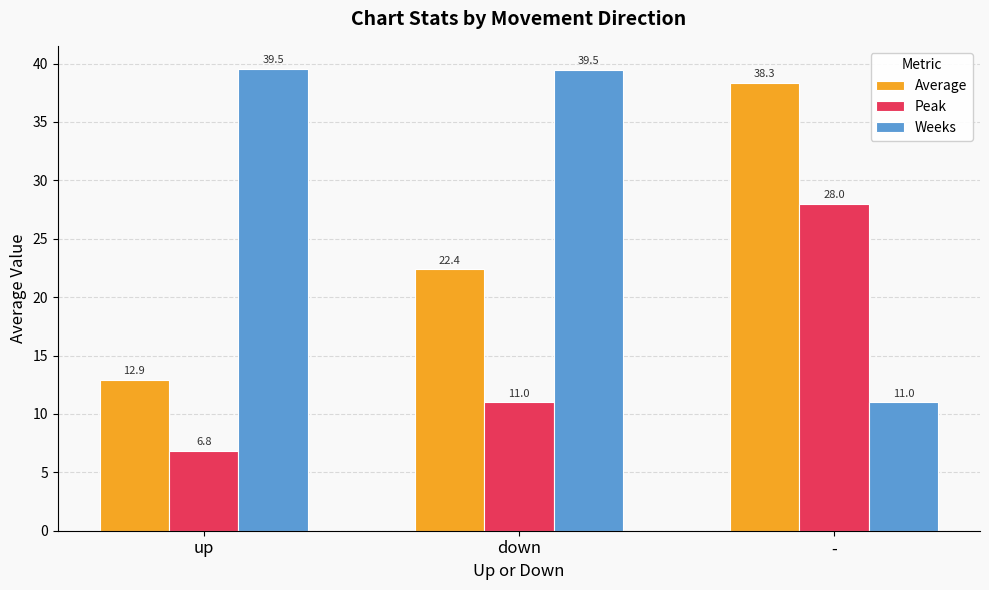

List the labels in order of Peak value, smallest first.

up, down, -